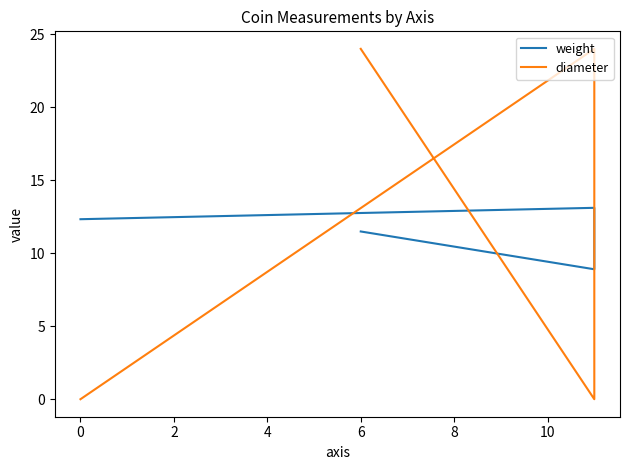

How many interior local peaks does the diameter series have?

1